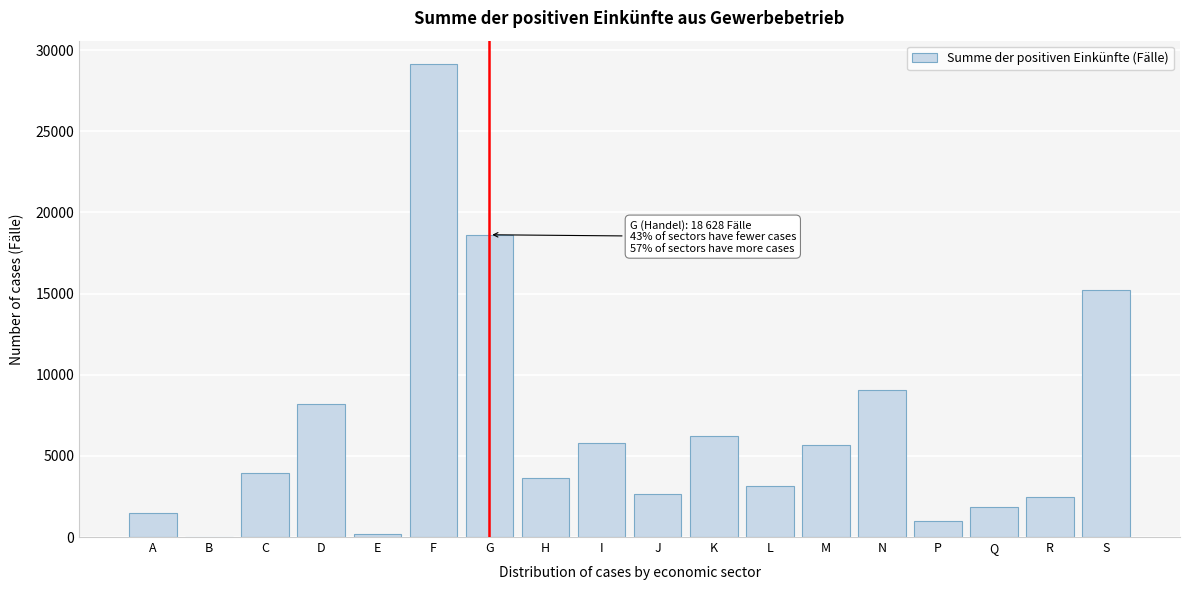

Between I and F, which is larger?

F